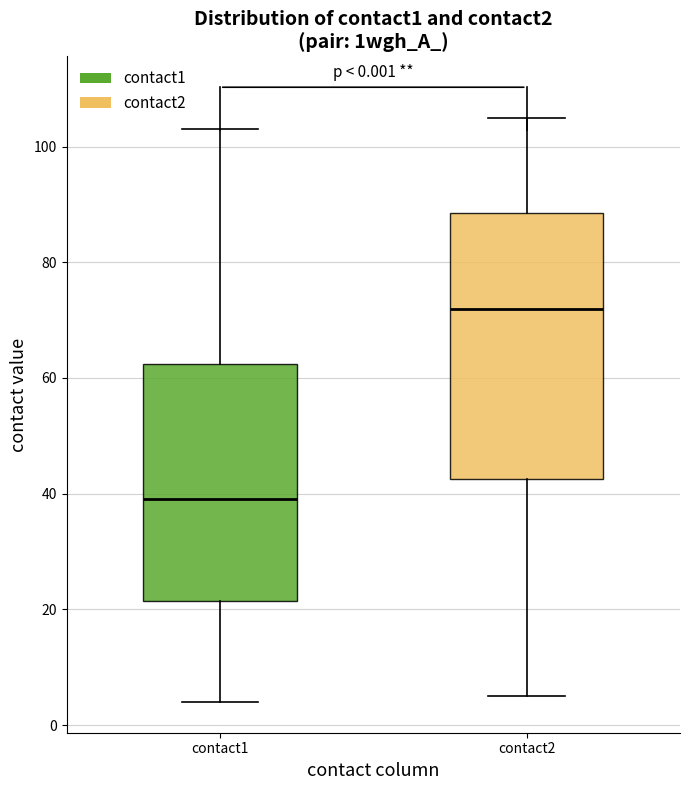

Which box is the tallest, from its lower edge to its upper edge?

contact2